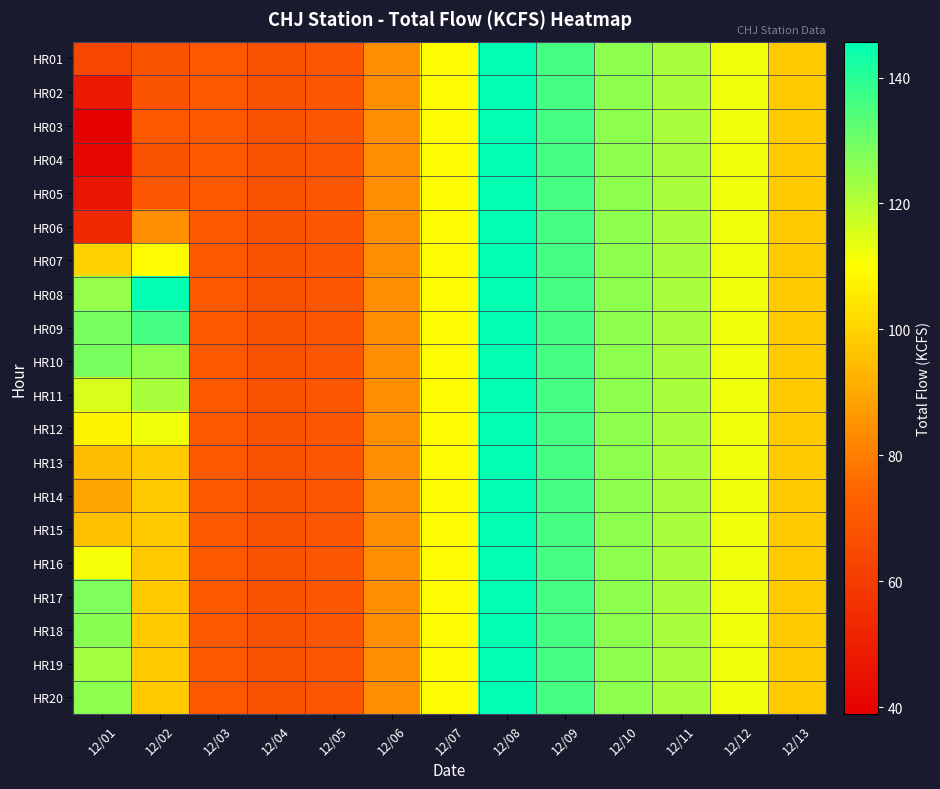

Which label corresponds to the smallest value in the chart?

12/01